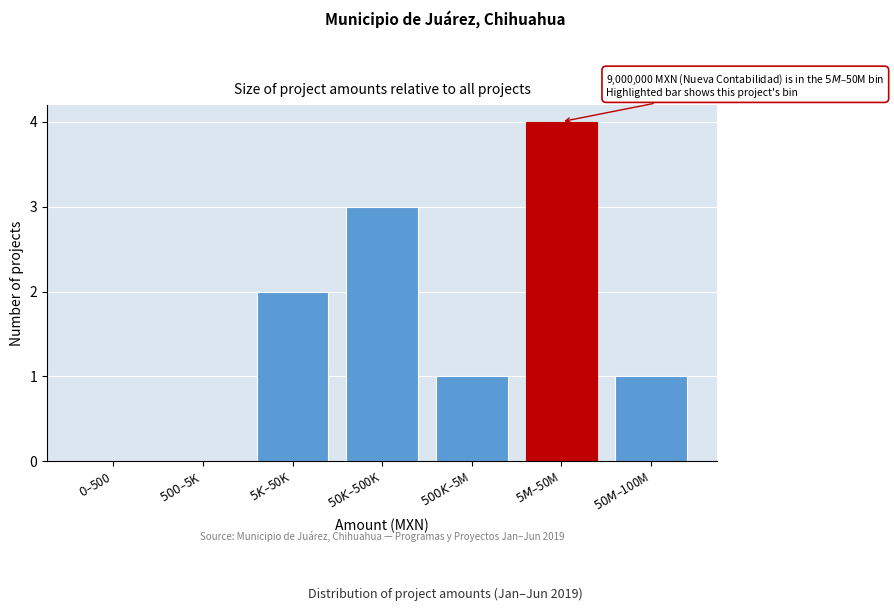

What is the maximum value shown in the chart?

4